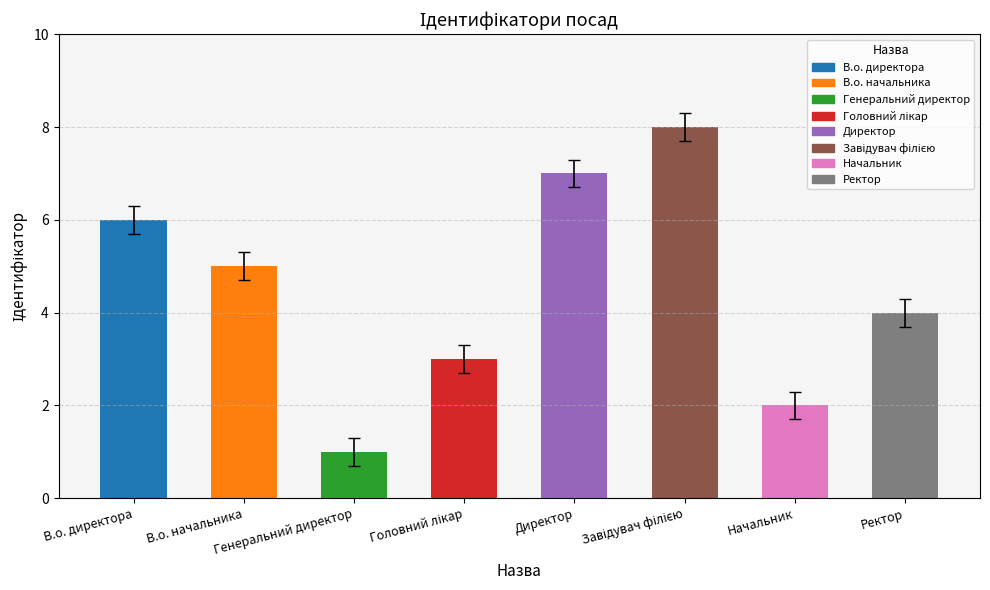

Count the number of categories in the chart.

8